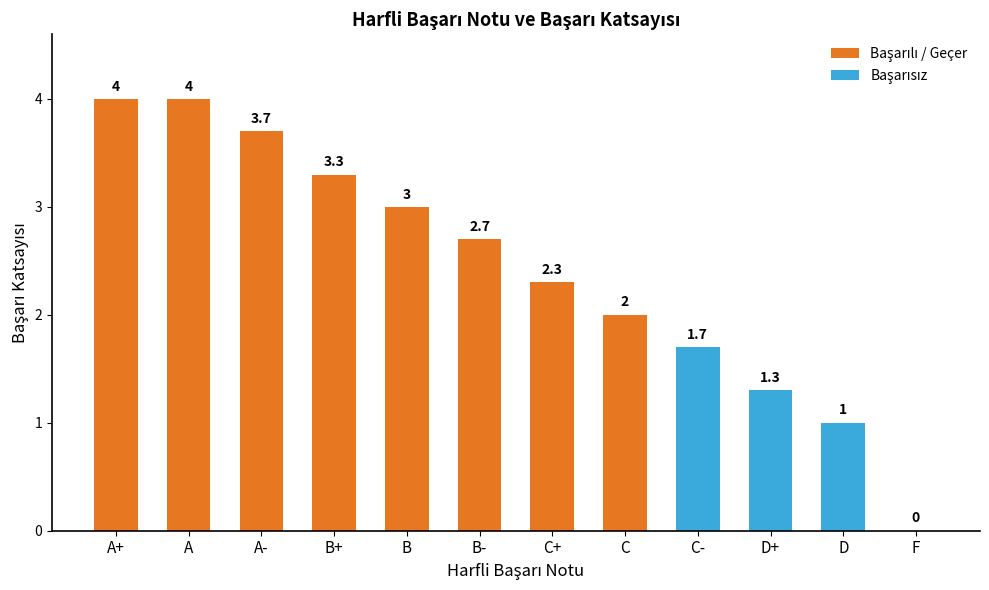

The value at D is 1.0. True or false?

True